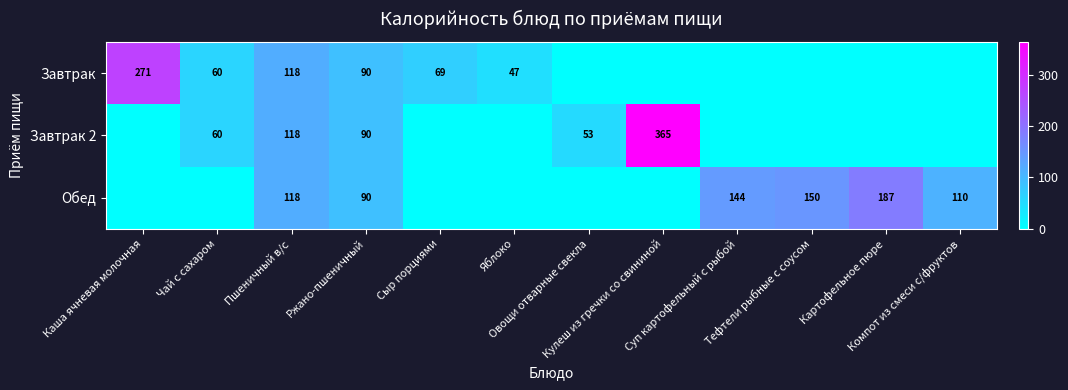

At which label does Обед first exceed 90?

Пшеничный в/с